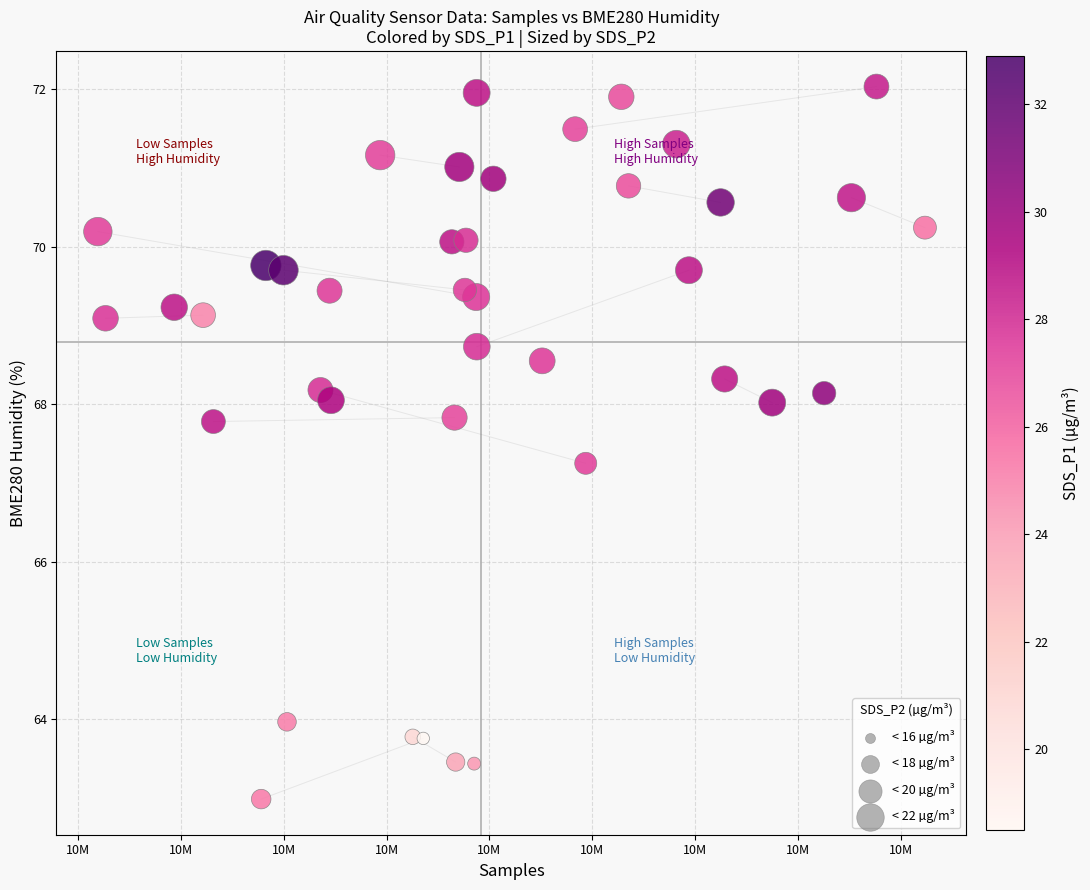

What is the range of X values (max minus min)?

80380.0